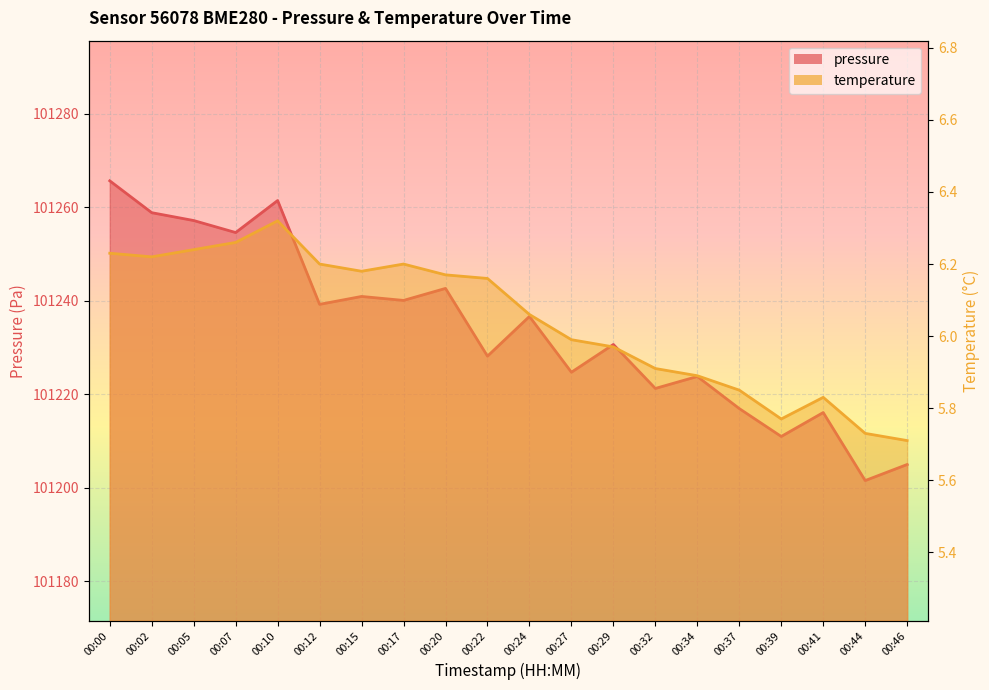

True or false: pressure has a value of 166805.5 at 00:29.

False